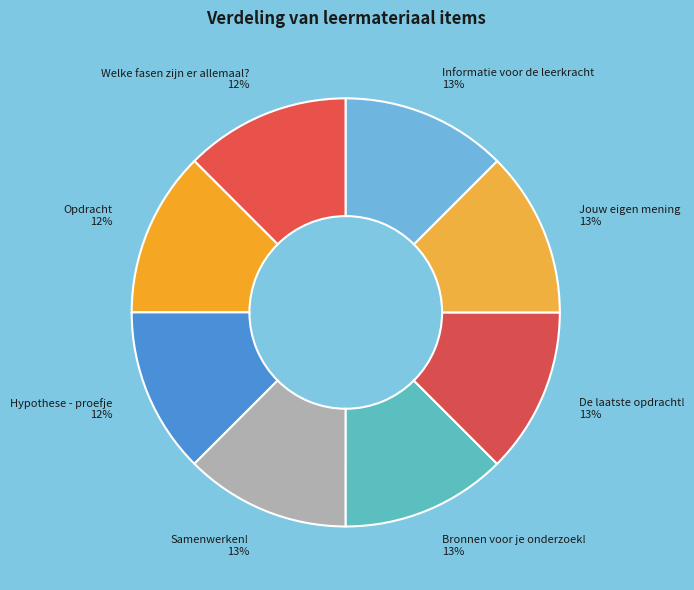

How many slices are in this pie chart?

8